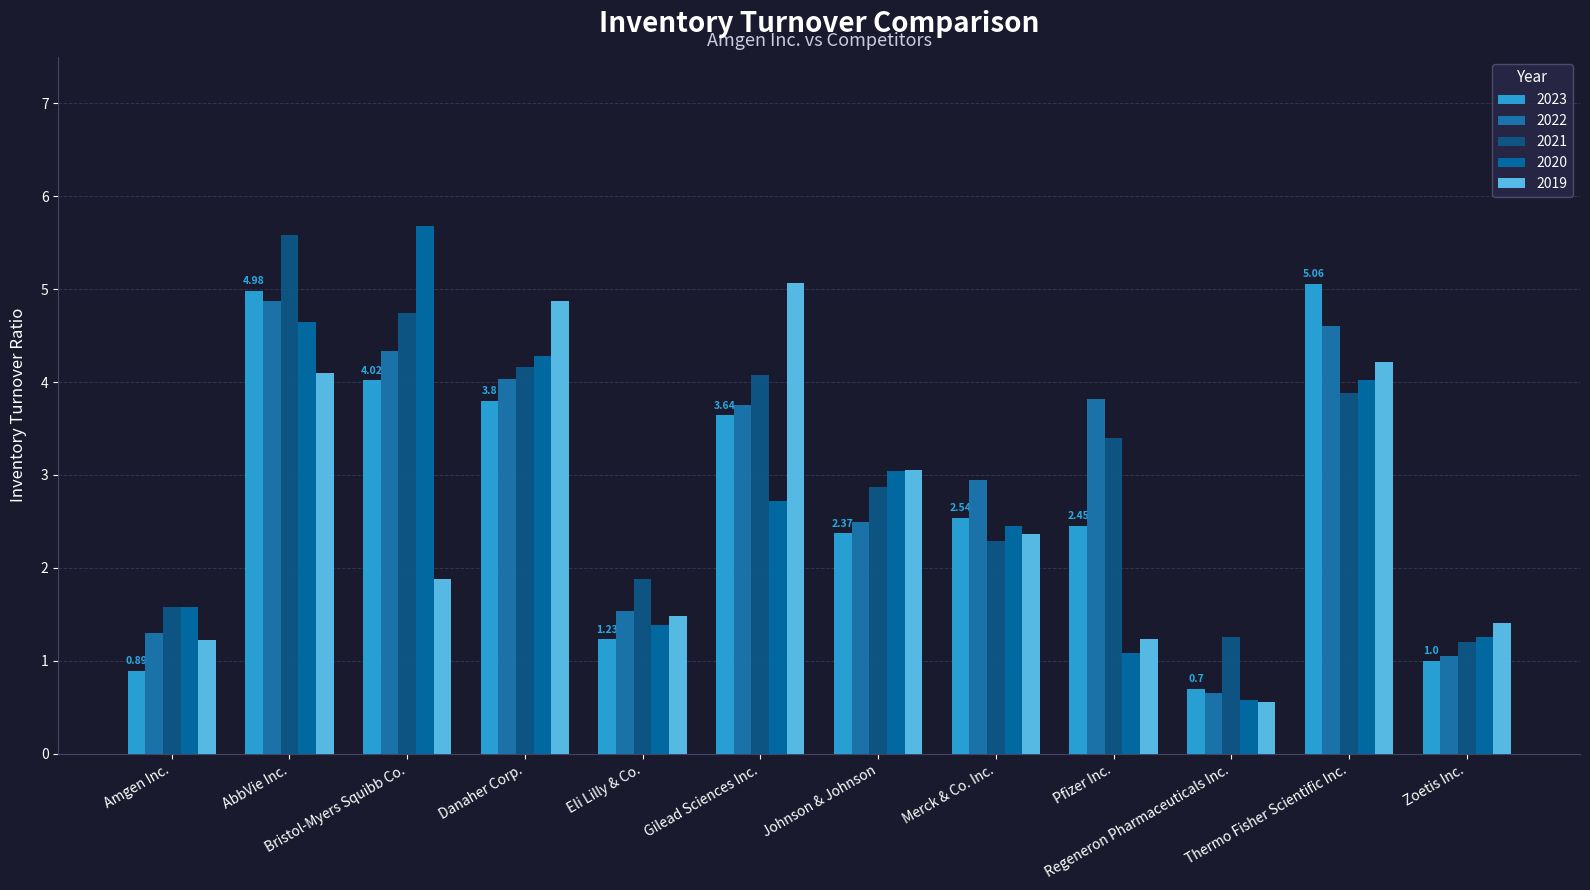

Does the chart contain any negative values?

No